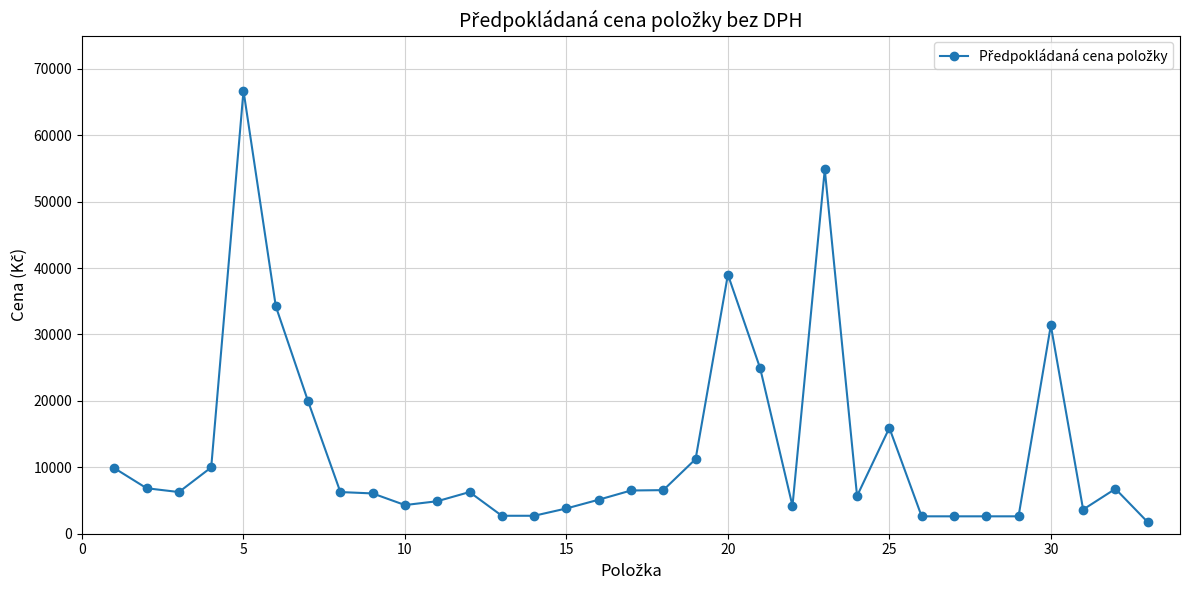

How many values are below 6273?

15